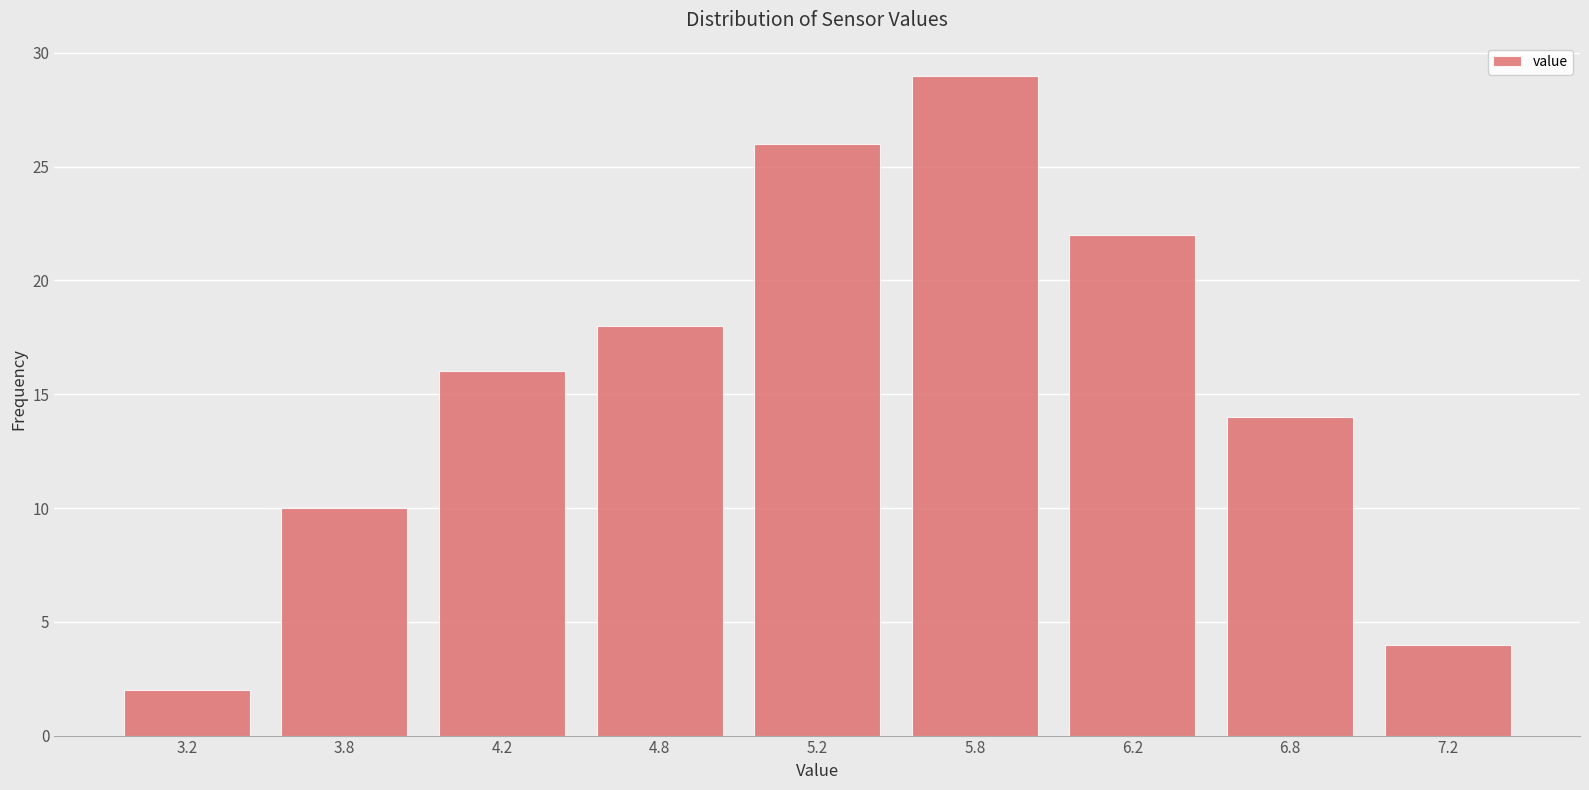

Reading left to right, what are all the values shown in this chart?

2	10	16	18	26	29	22	14	4